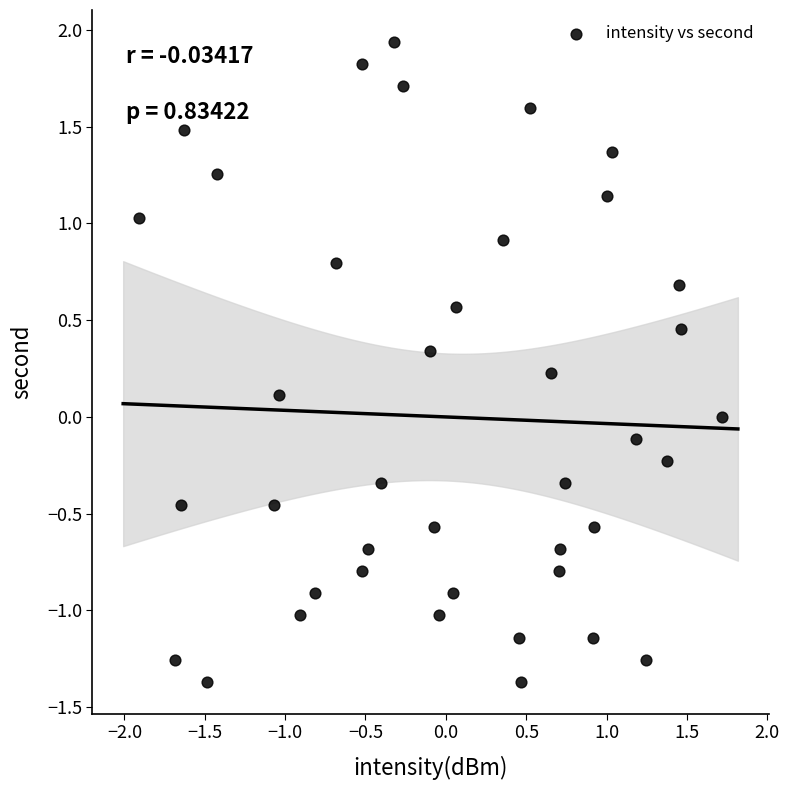

What is the range of X values (max minus min)?

3.6